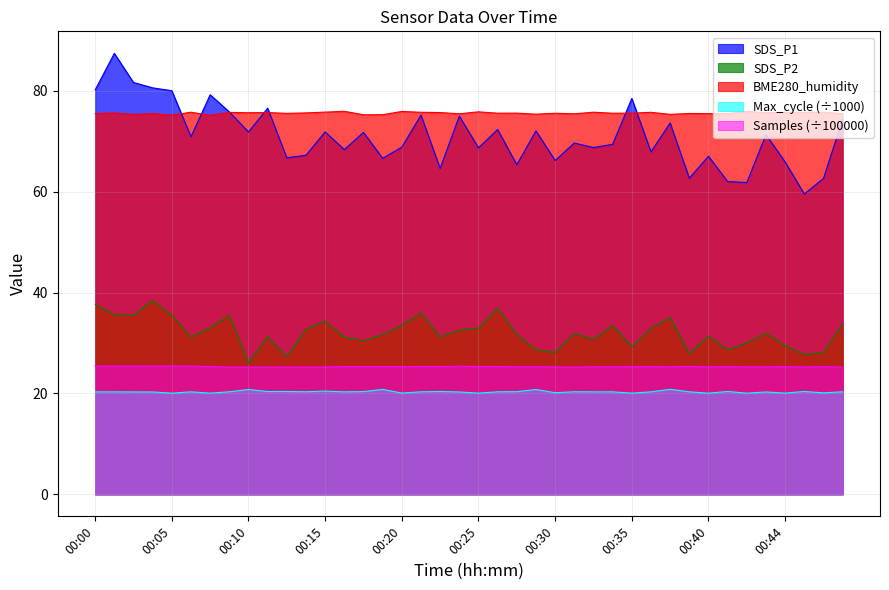

At which category does SDS_P1 reach its first local valley?

00:06